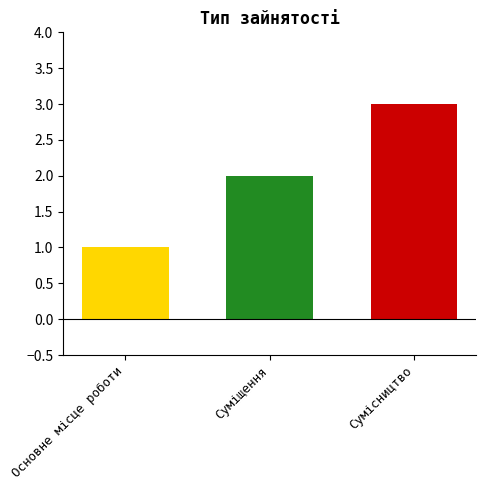

What is the greatest value displayed?

3